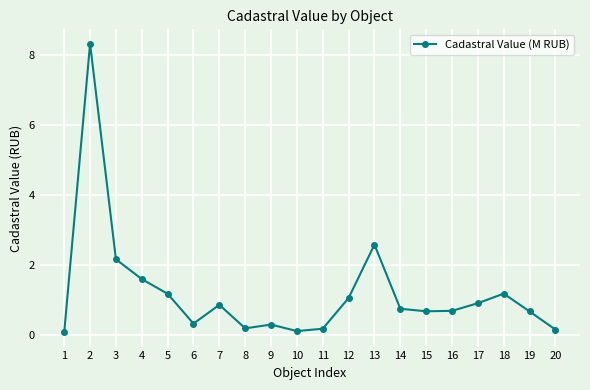

At which label is the value closest to 4?

13